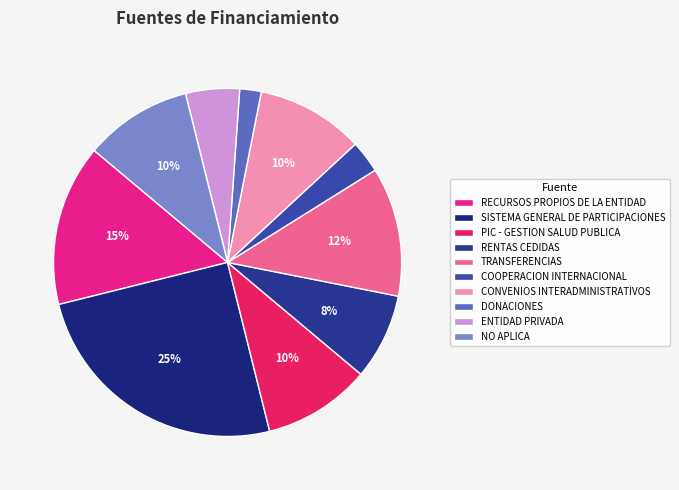

Which slice is the smallest?

DONACIONES